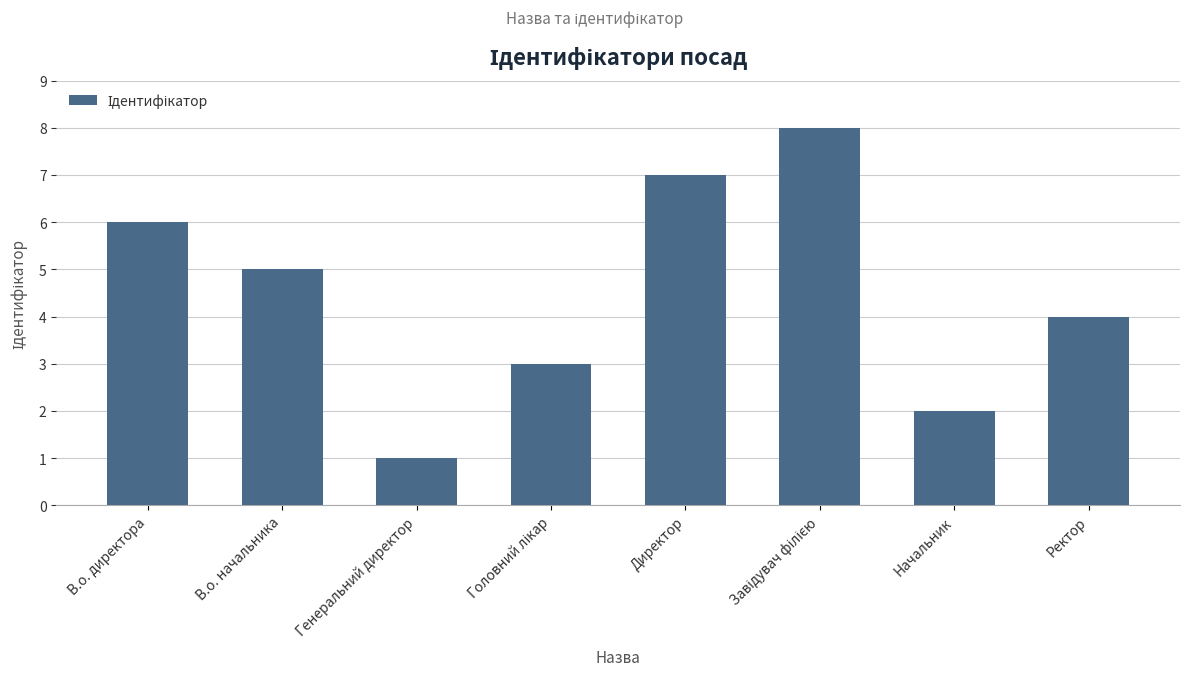

What is the label of the 1st bar from the left?

В.о. директора